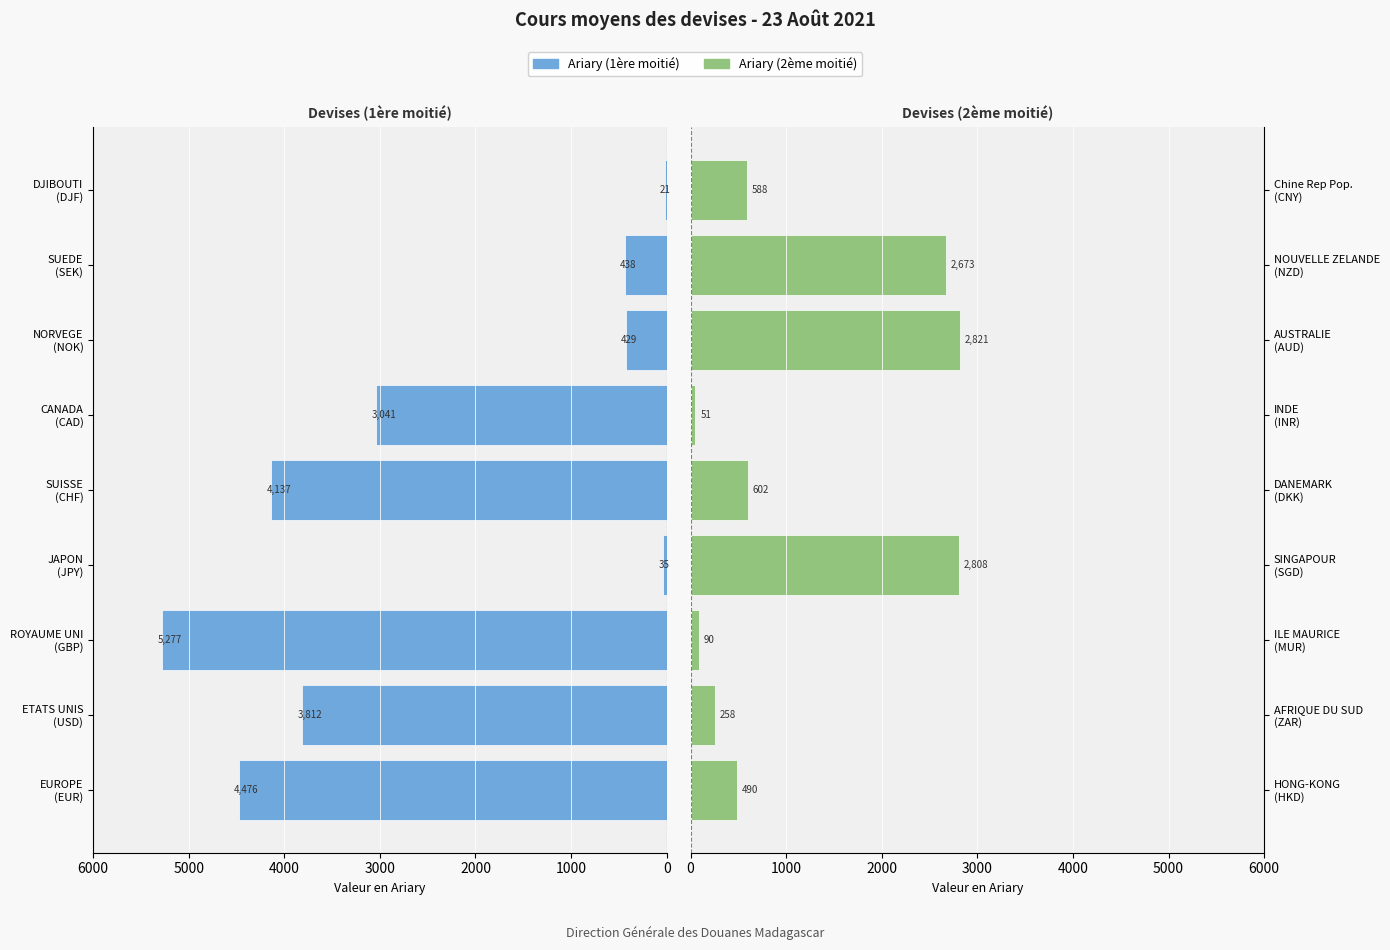

What is the value of the Ariary (Left) bar at the 8th from the left?

438.2